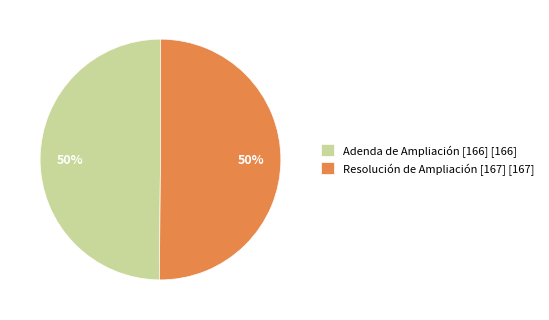

Is it true that Resolución de Ampliación [167] is 35% of the pie?

False